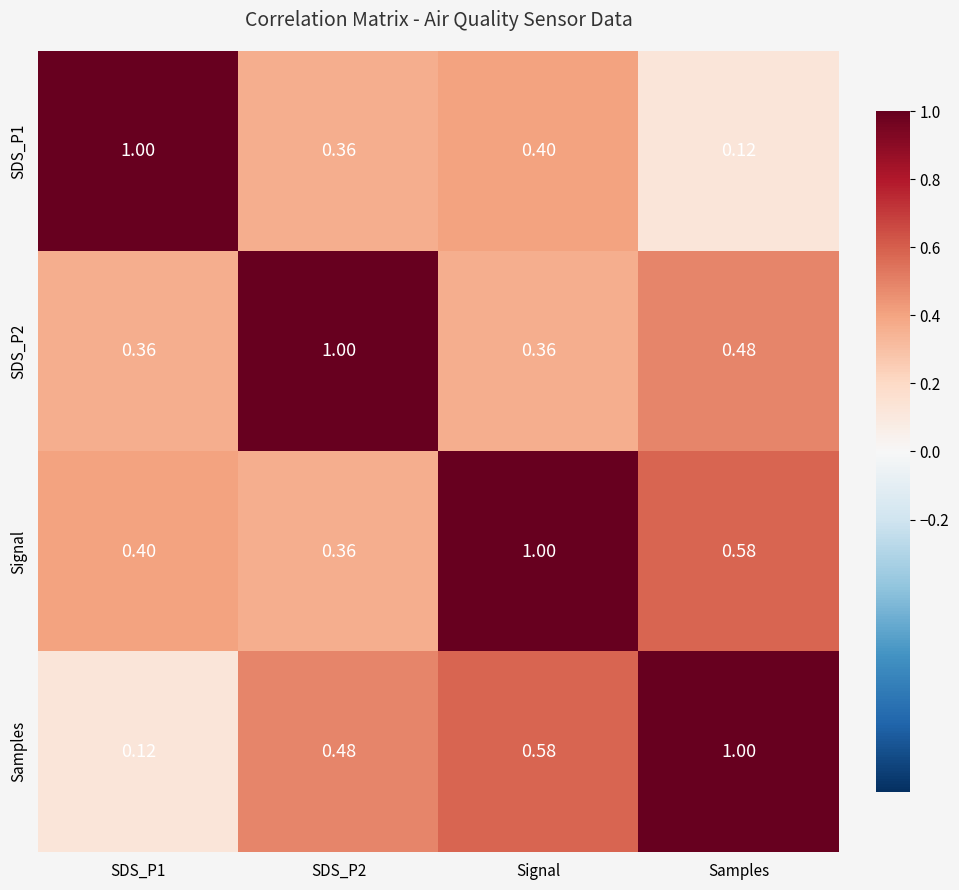

At which category is the sum across all series the highest?

Signal